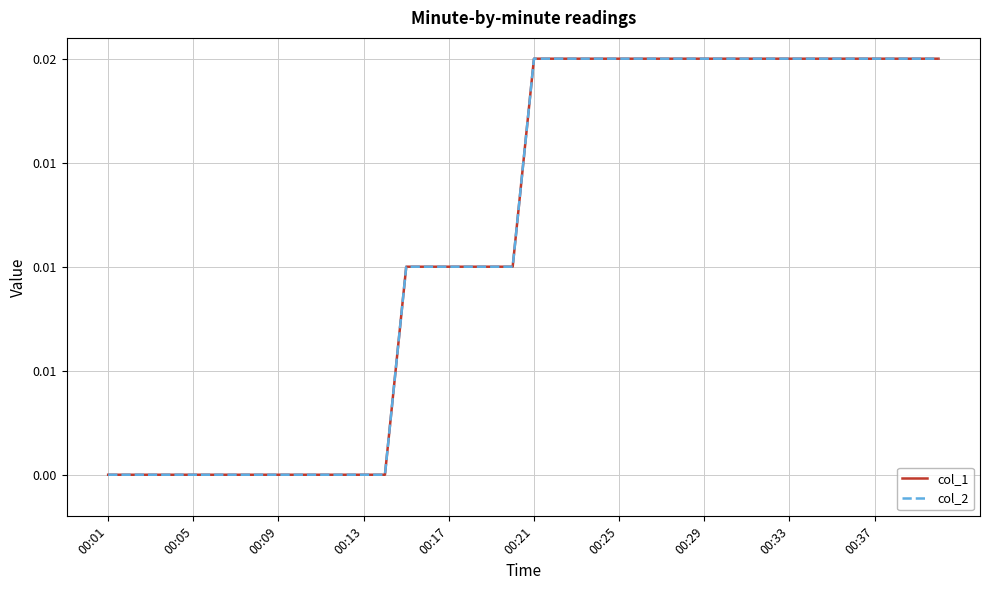

Is this an area chart (filled region under the line)?

No